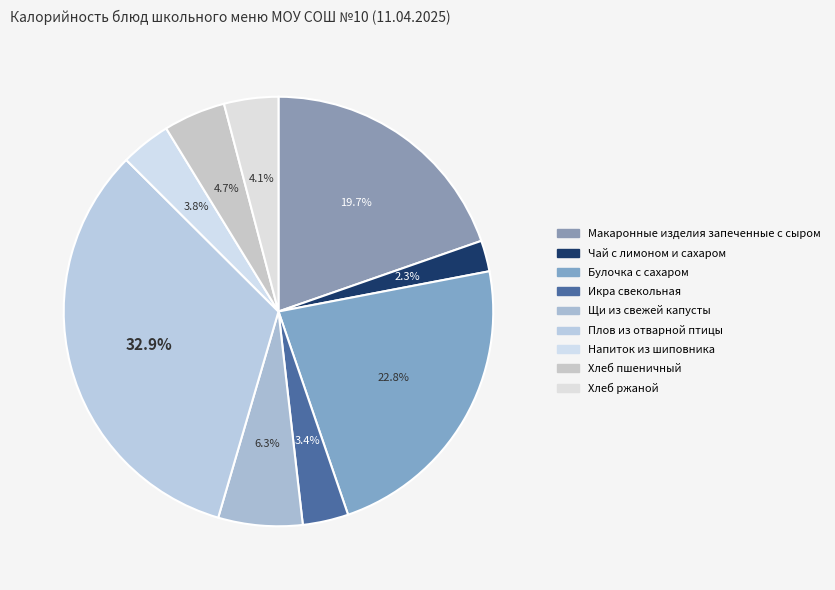

To the nearest percent, what is the difference between the Булочка с сахаром and Щи из свежей капусты slice percentages?

16%